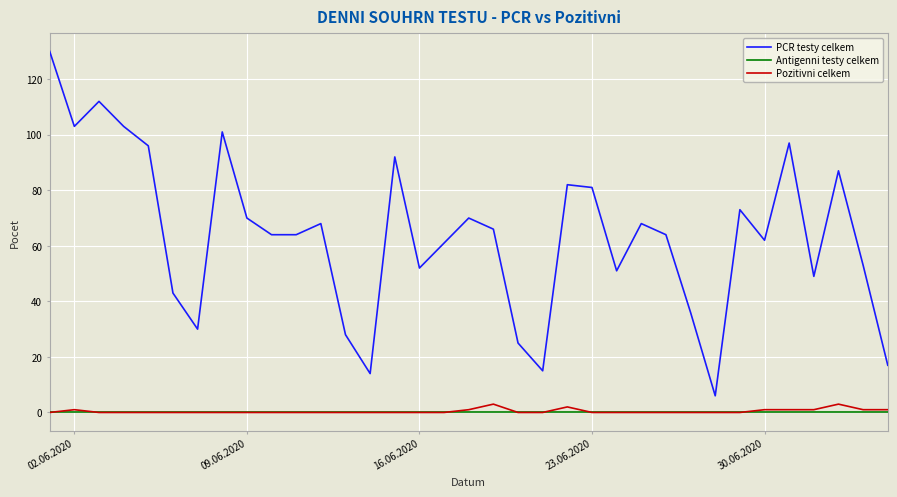

Which series has the largest total across all categories?

PCR testy celkem